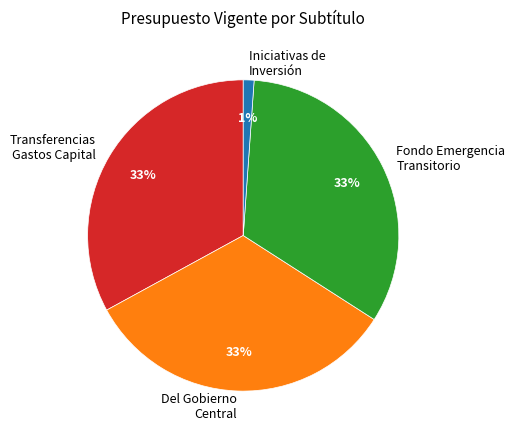

Approximately how many times larger is the value at Del Gobierno Central compared to Transferencias Gastos Capital?

1.0